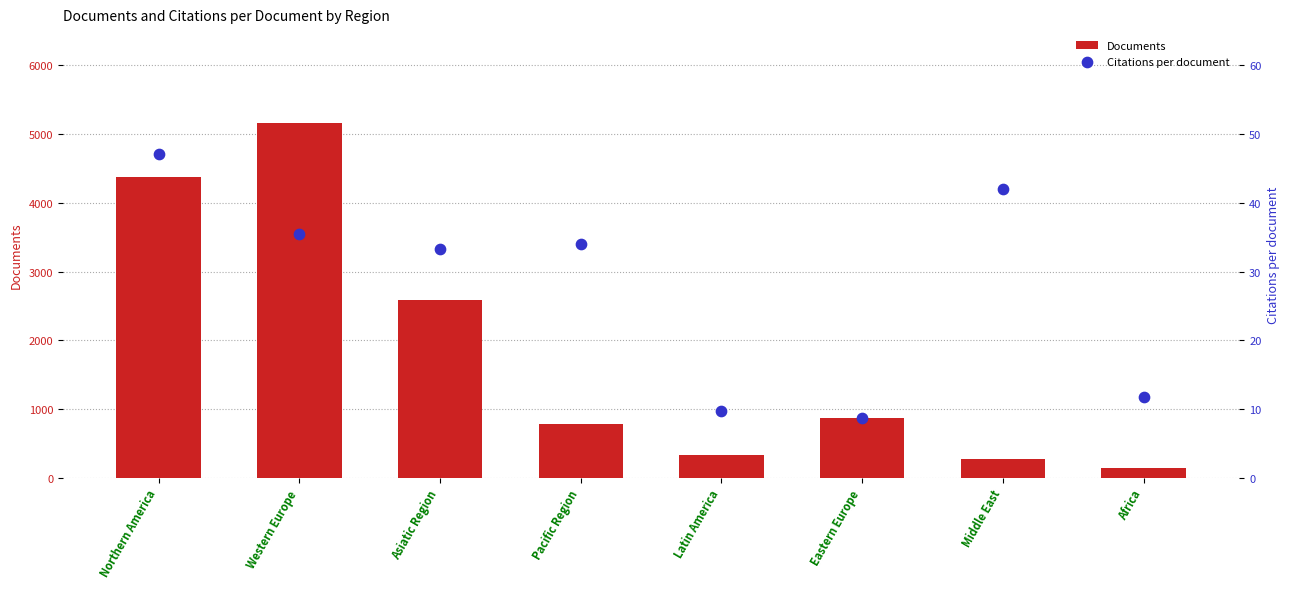

At which category is the sum across all series the highest?

Western Europe